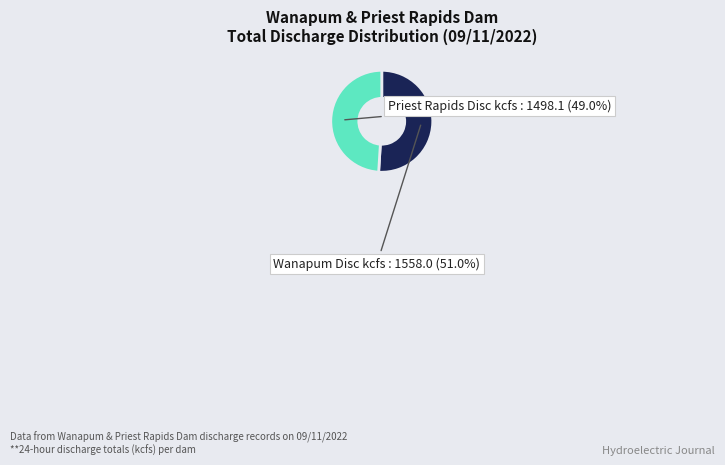

Is there any slice that represents more than half of the pie?

Yes